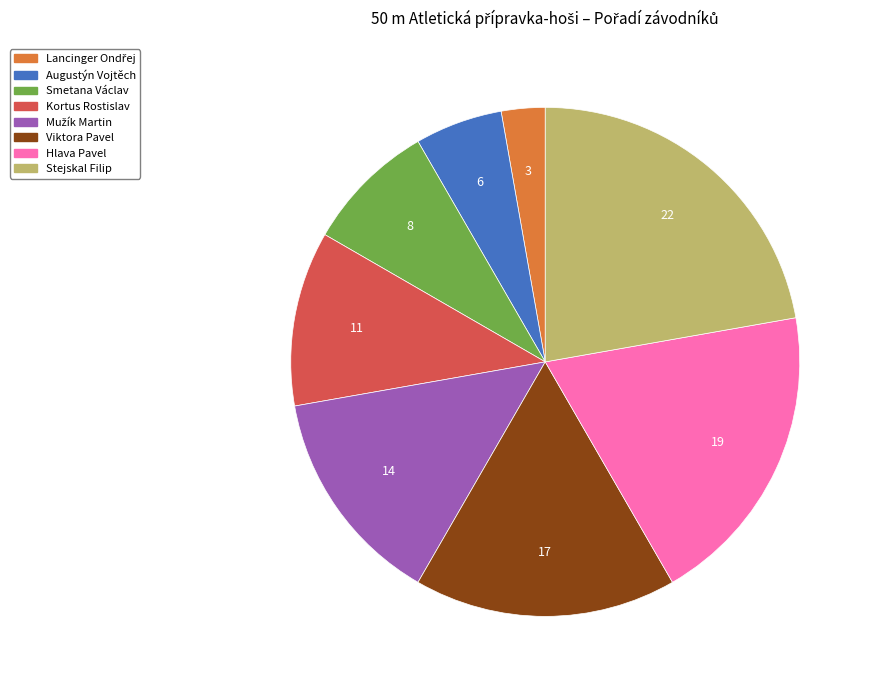

Between Augustýn Vojtěch and Hlava Pavel, which is larger?

Hlava Pavel